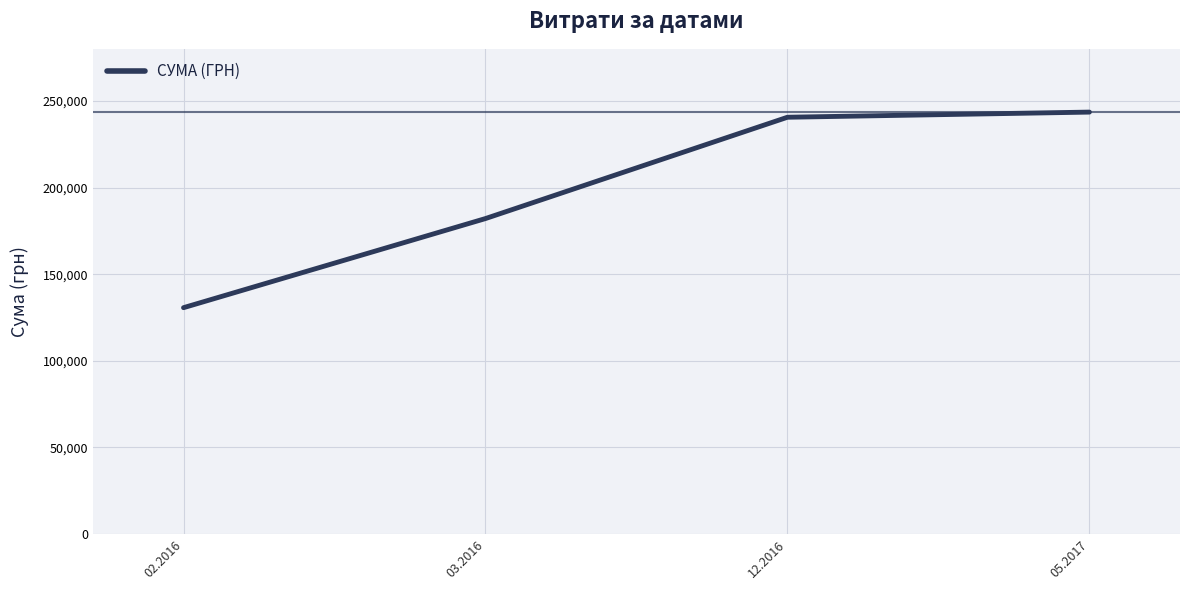

Reading right to left, list all the values displayed in this chart.

05.2017=243615.4	12.2016=240640.0	03.2016=182123.0	02.2016=130649.4